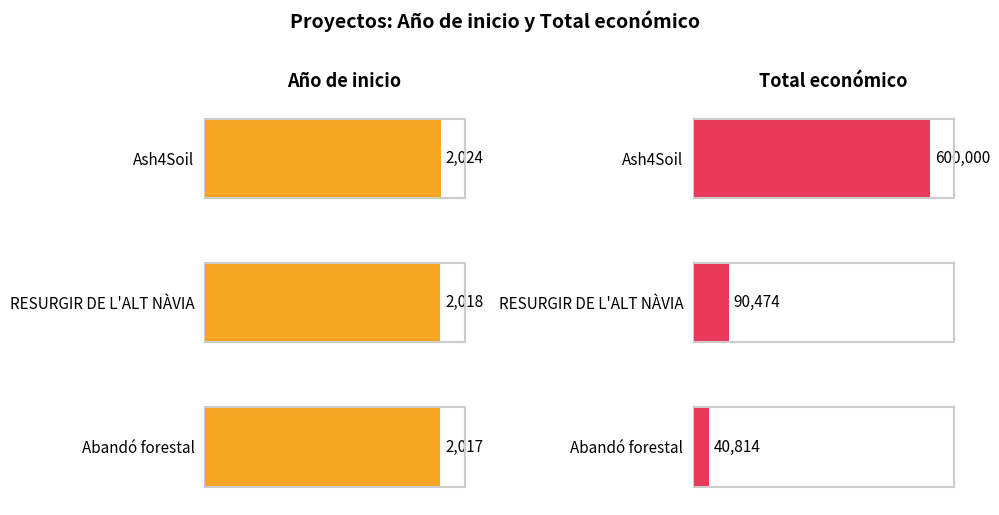

What is the value of the Total económico bar at the 3rd from the left?

40814